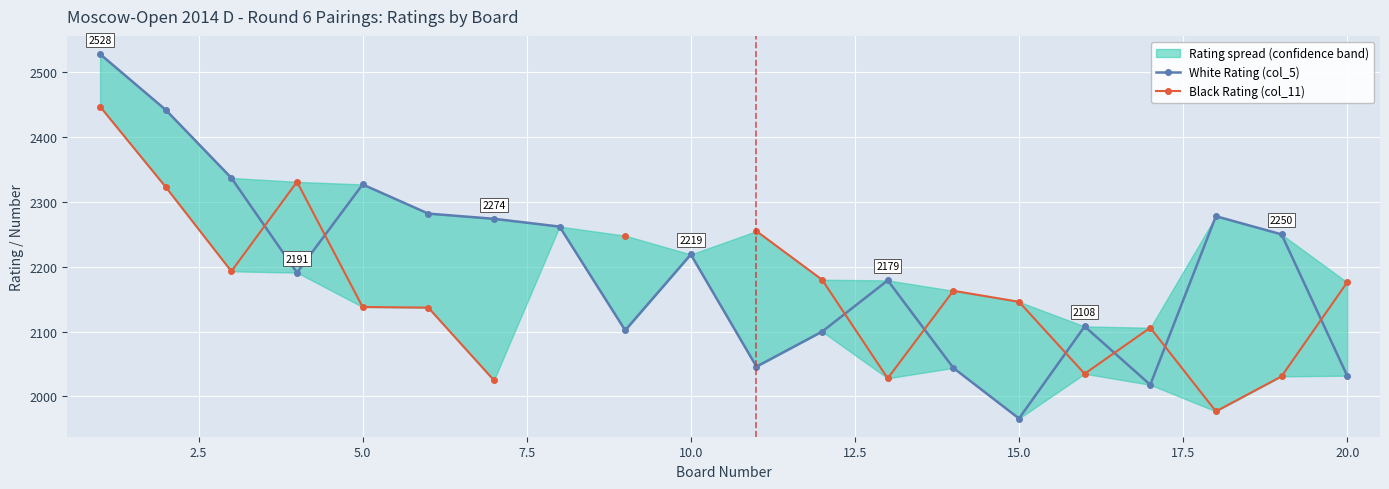

How many intersections are there between White Rating (col_5) and Black Rating (col_11)?

8